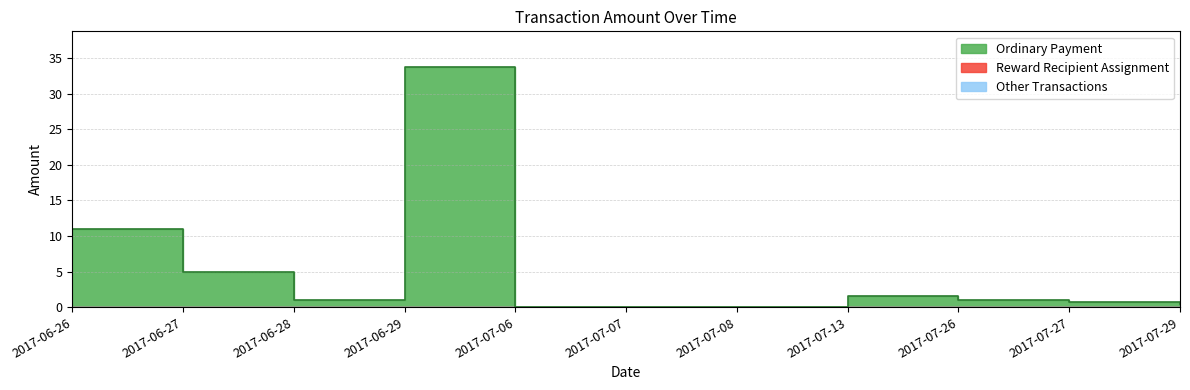

True or false: Reward Recipient Assignment has more than 1 points higher than both neighbors.

False